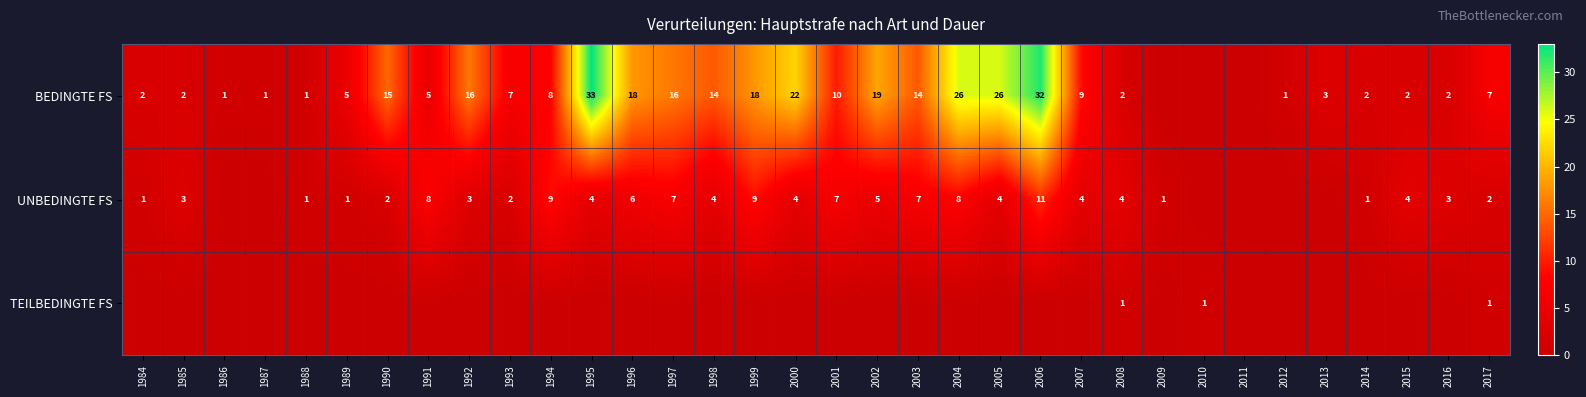

Is it true that BEDINGTE FS equals 2 at 2015?

True